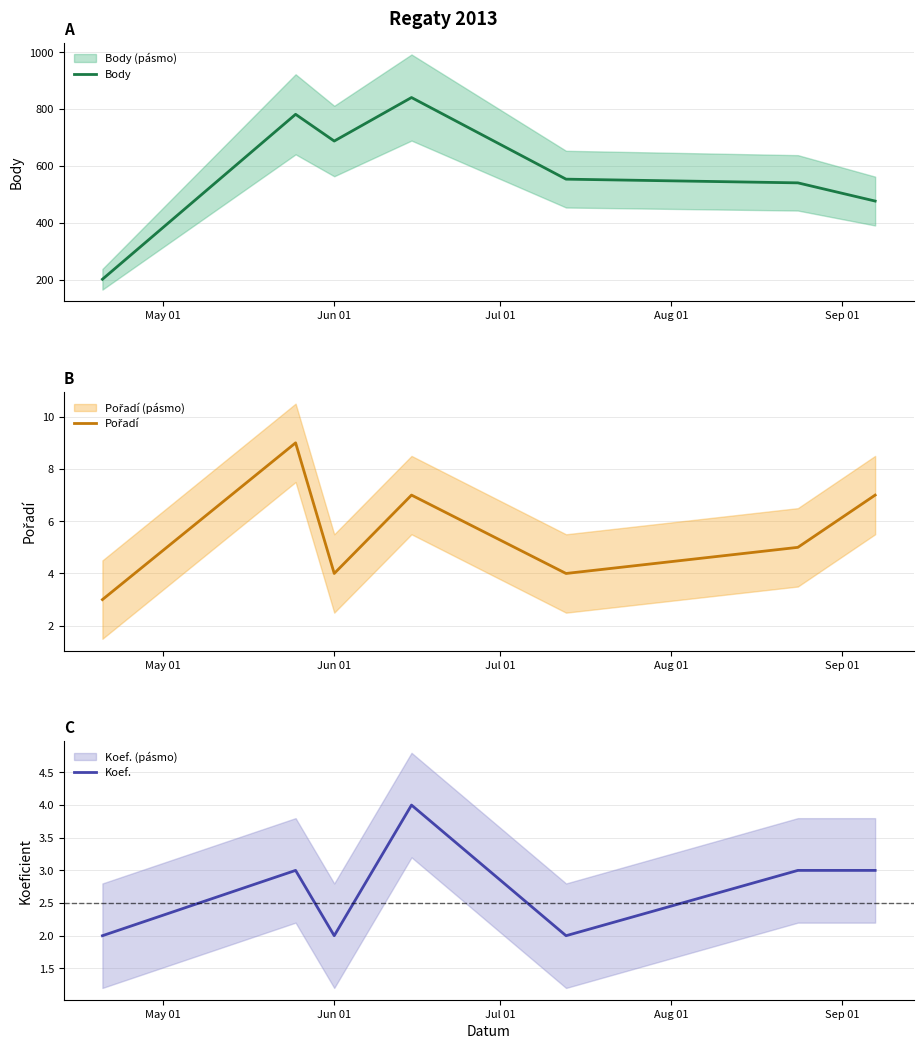

Count the Koef. values in the range 2 to 3.

6